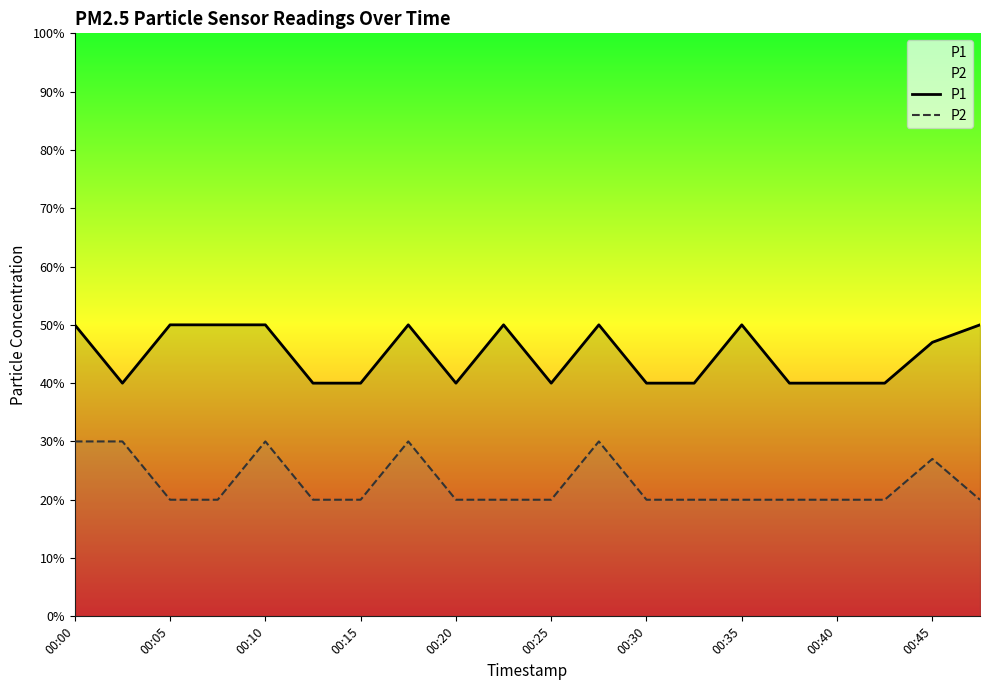

What is the approximate value of P2 at 00:35?

0.2